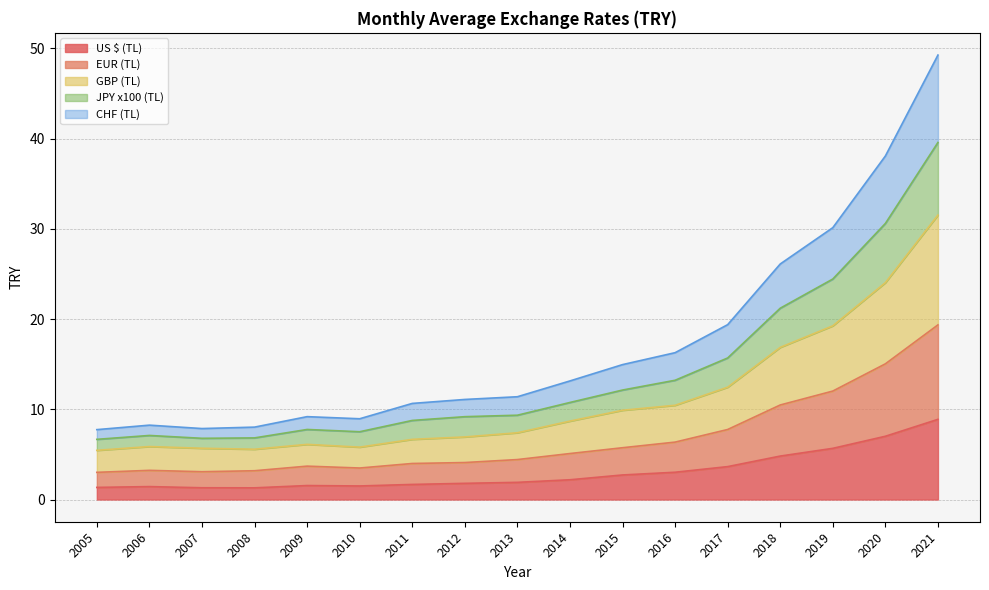

What is the minimum value for US $ (TL)?

1.3